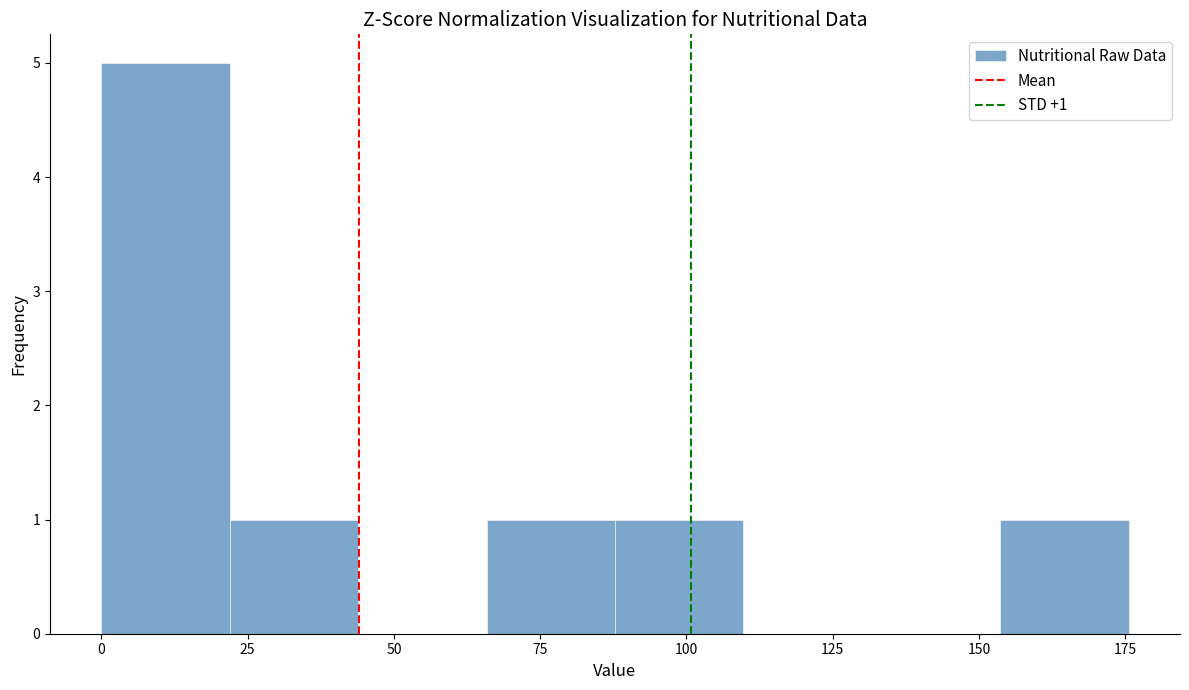

Which range on the x-axis has the tallest bar?

0 to 20